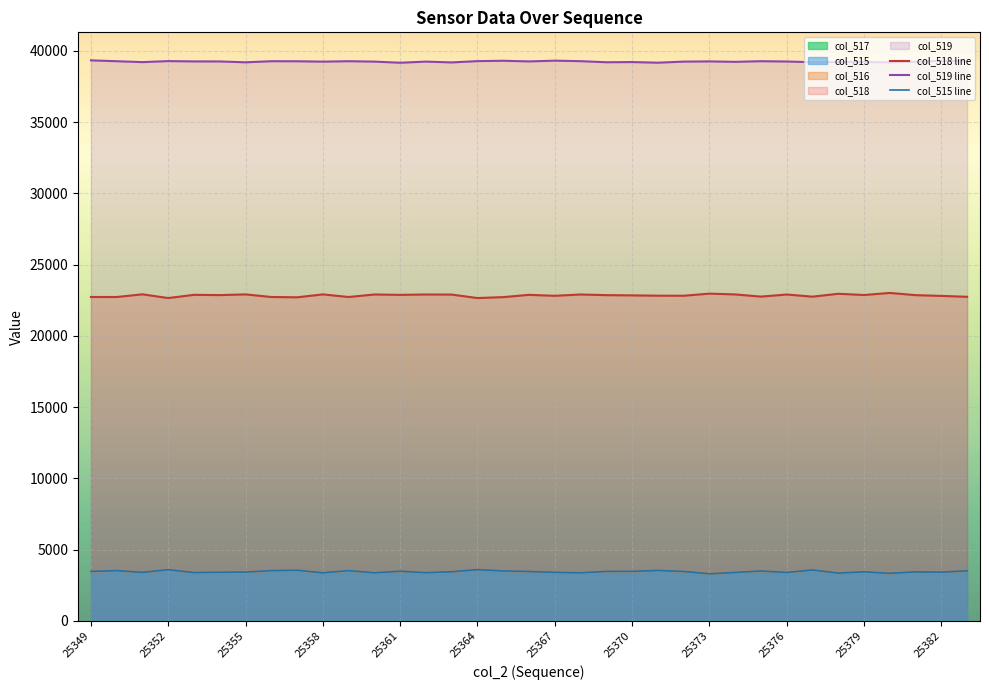

How many interior local valleys does the col_519 line series have?

11